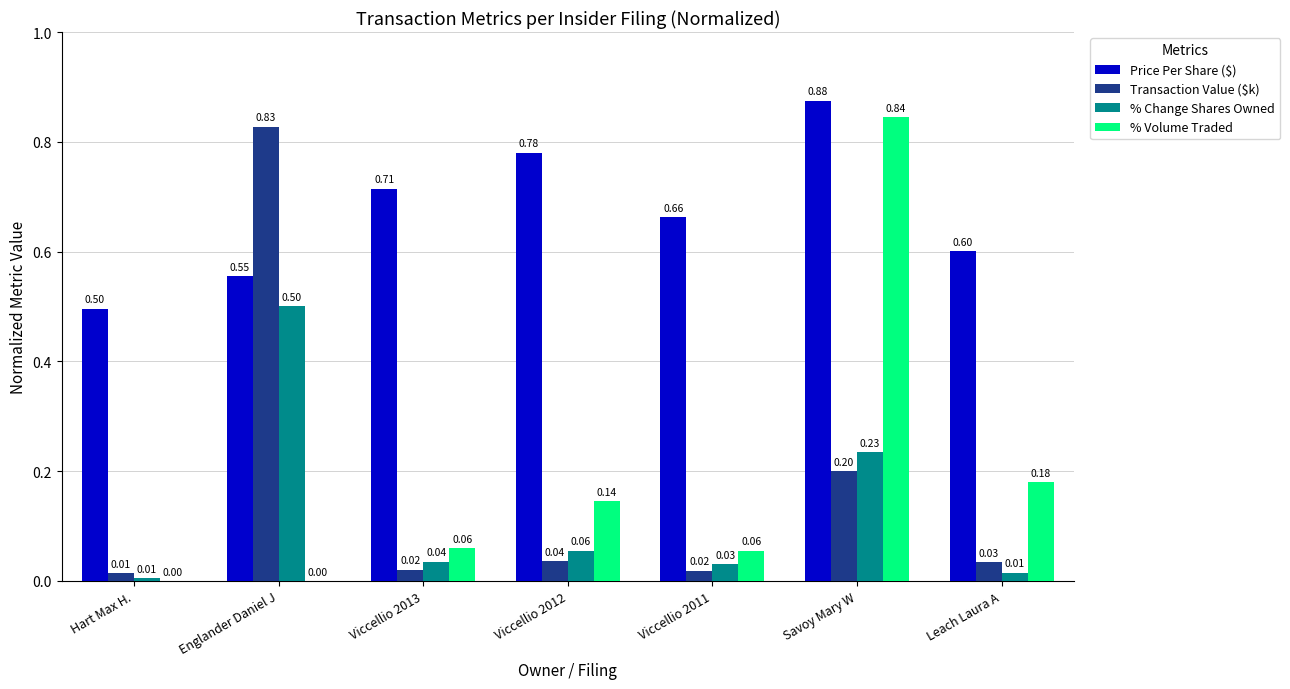

Between Englander Daniel J and Viccellio 2012, which series saw the biggest shift?

Transaction Value ($k)